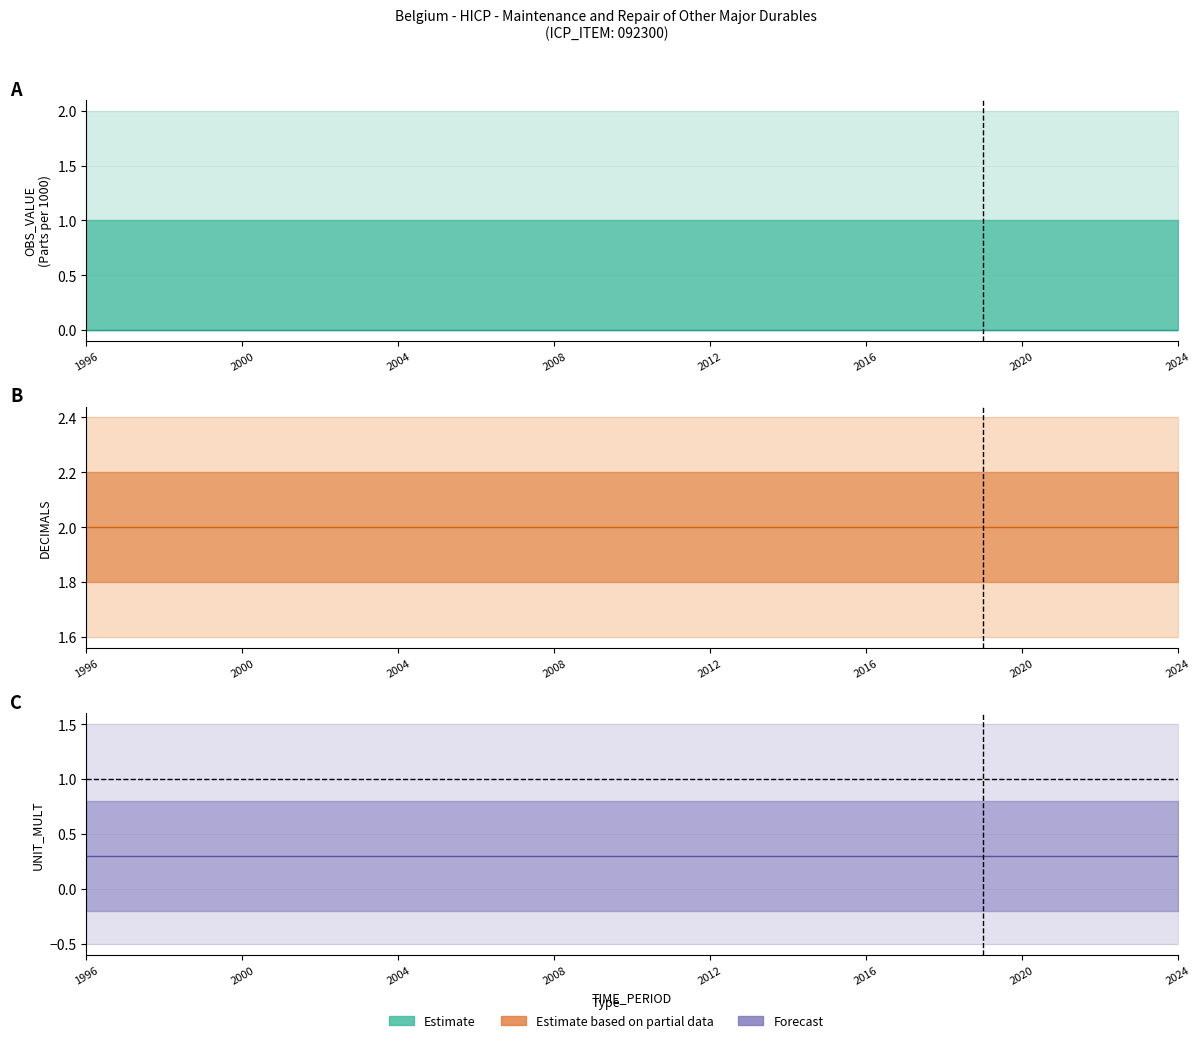

Does the chart have visible grid lines?

Yes